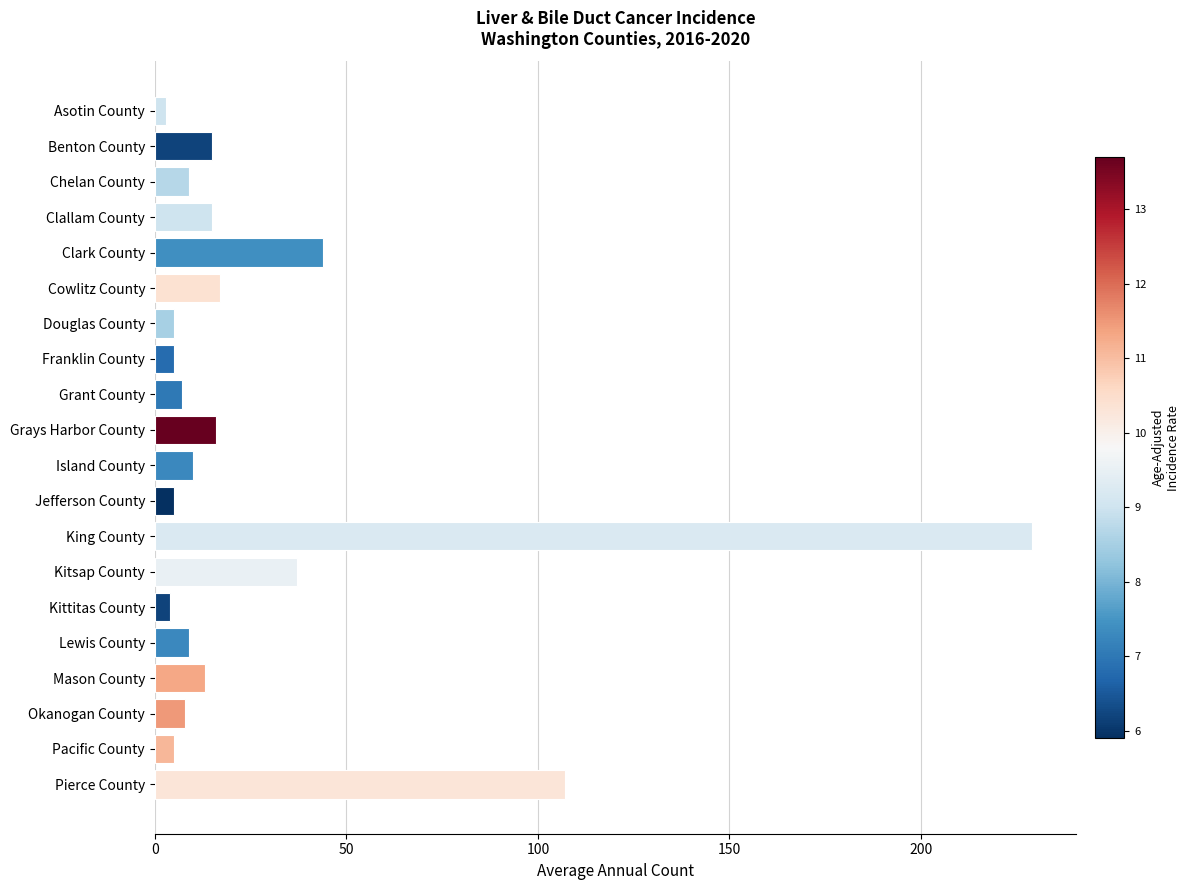

What is the difference between the maximum and minimum values?

226